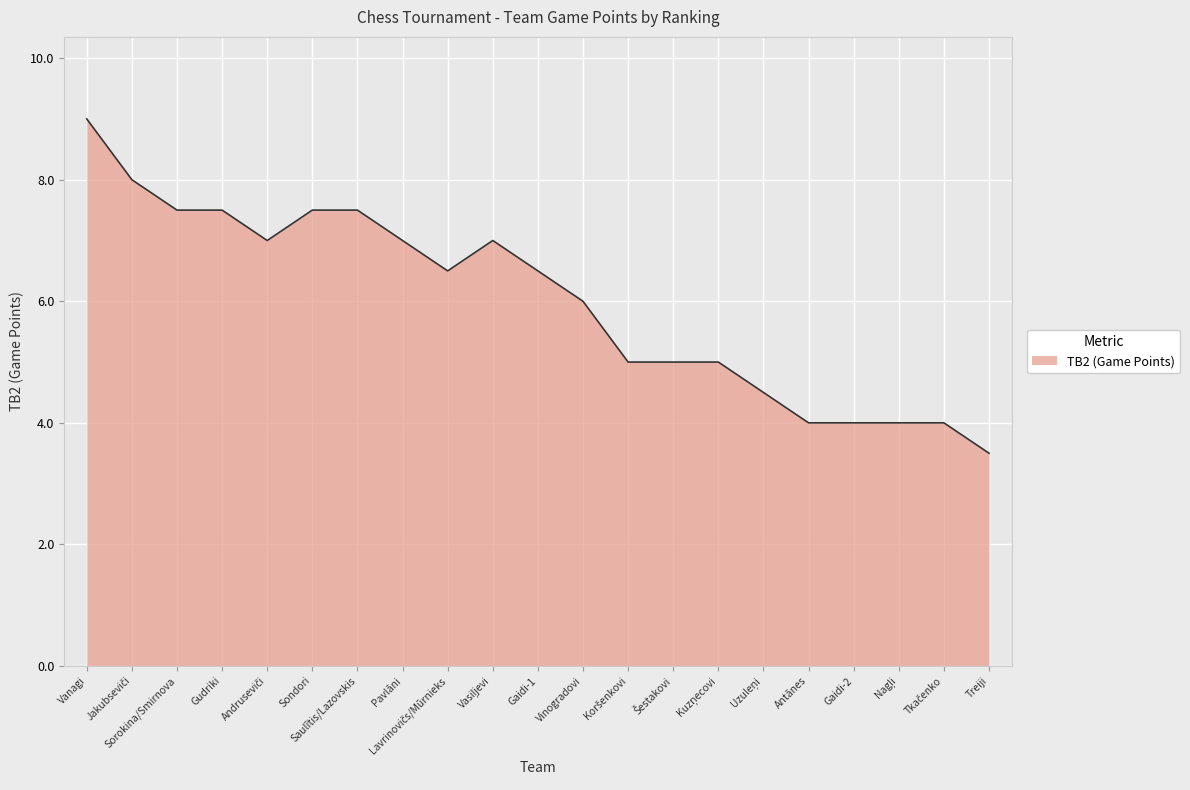

At which label does the data first exceed 6?

Vanagi